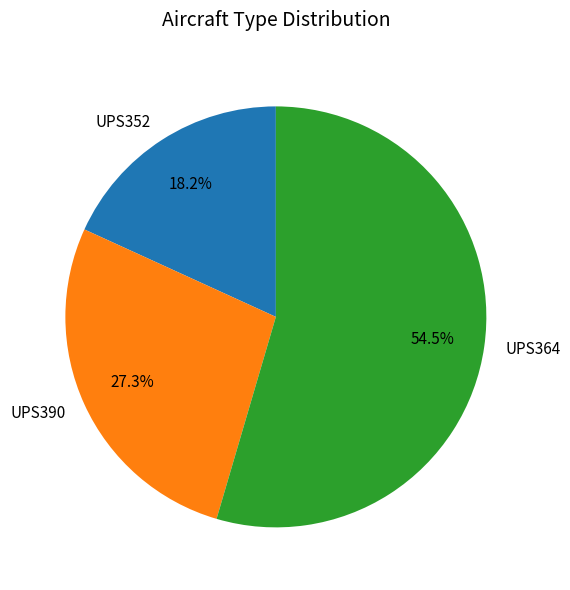

How many slices are in this pie chart?

3